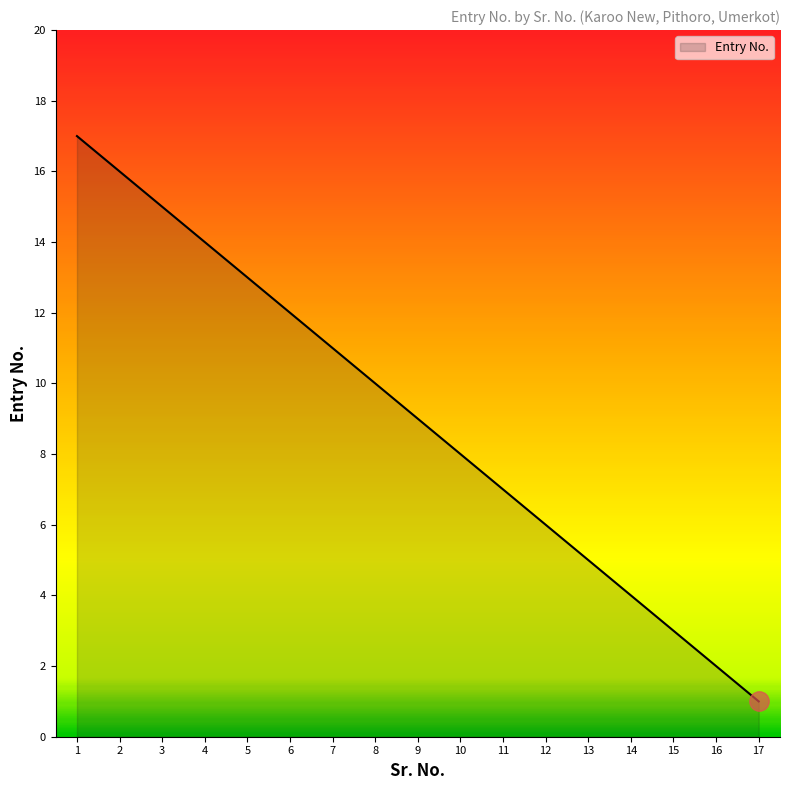

Where does the data first go above 9?

1